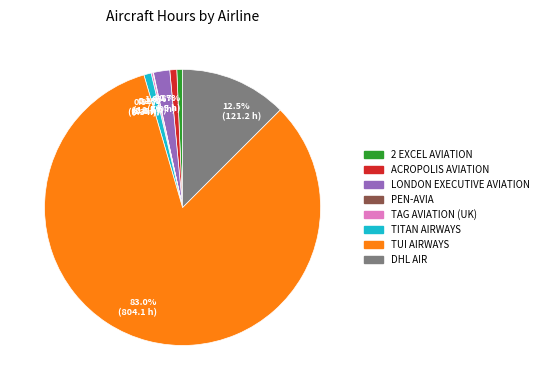

Which category has the biggest portion of the pie?

83.0% (804.1 h)